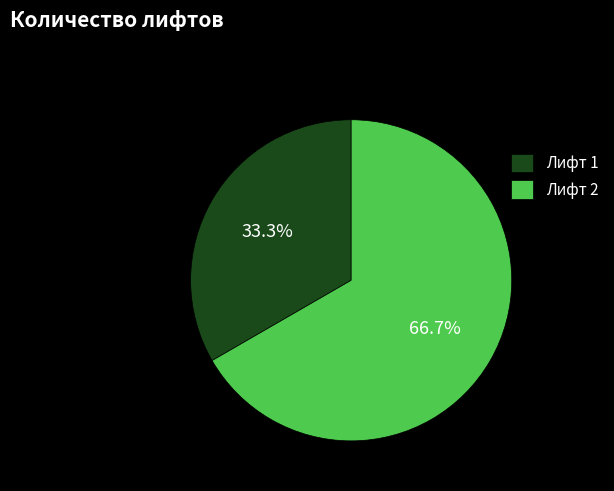

Rank the categories by value from lowest to highest.

Лифт 1, Лифт 2